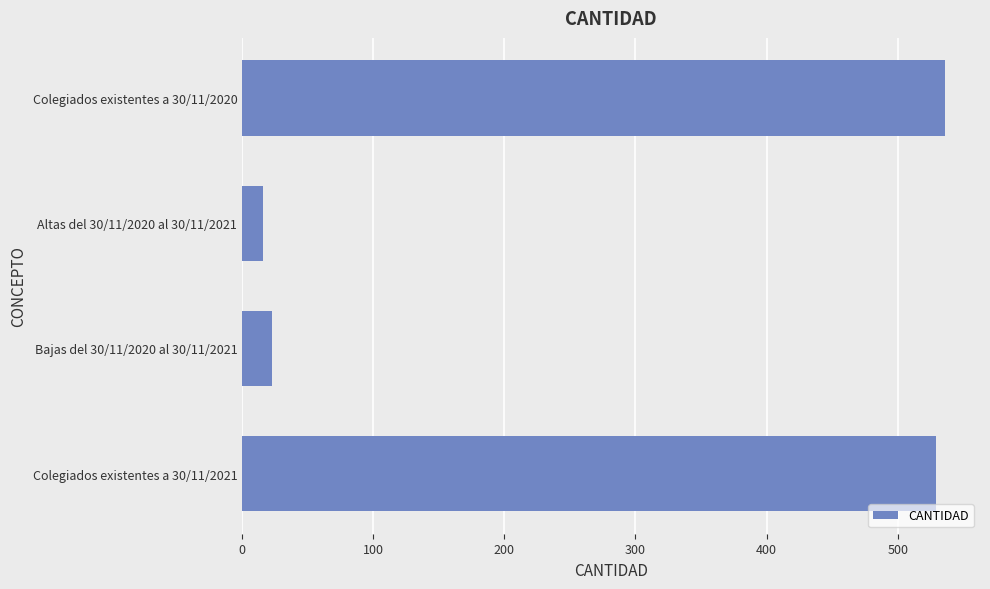

How many series are shown in this chart?

1